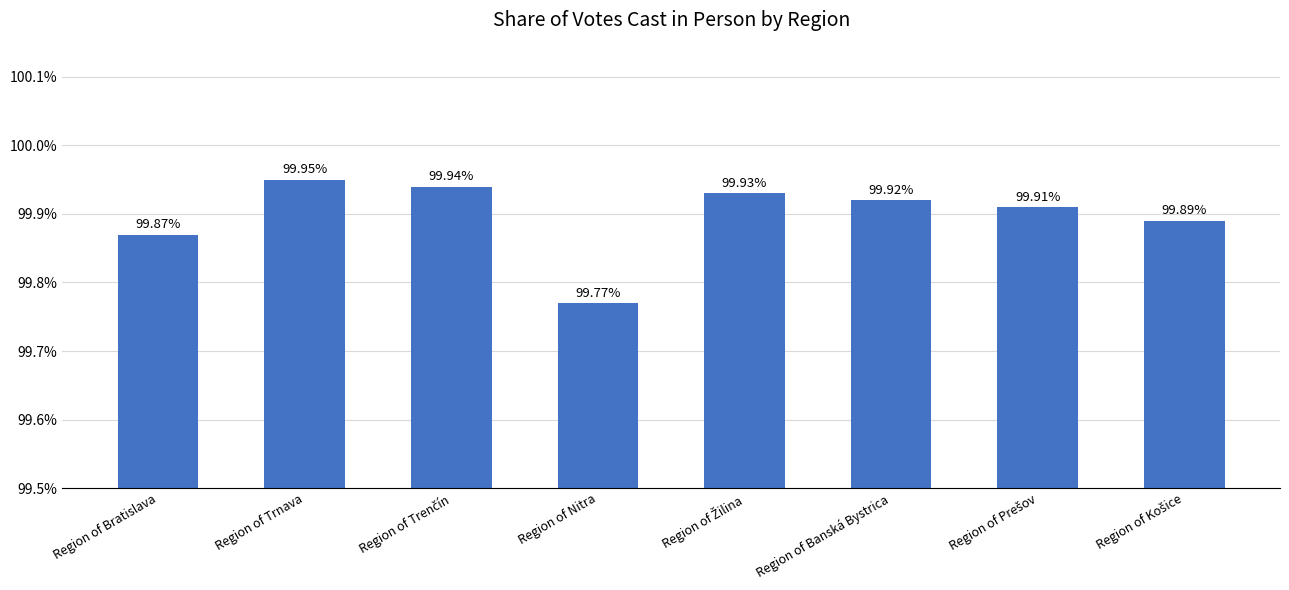

What is the difference between the second highest and second lowest values?

0.1